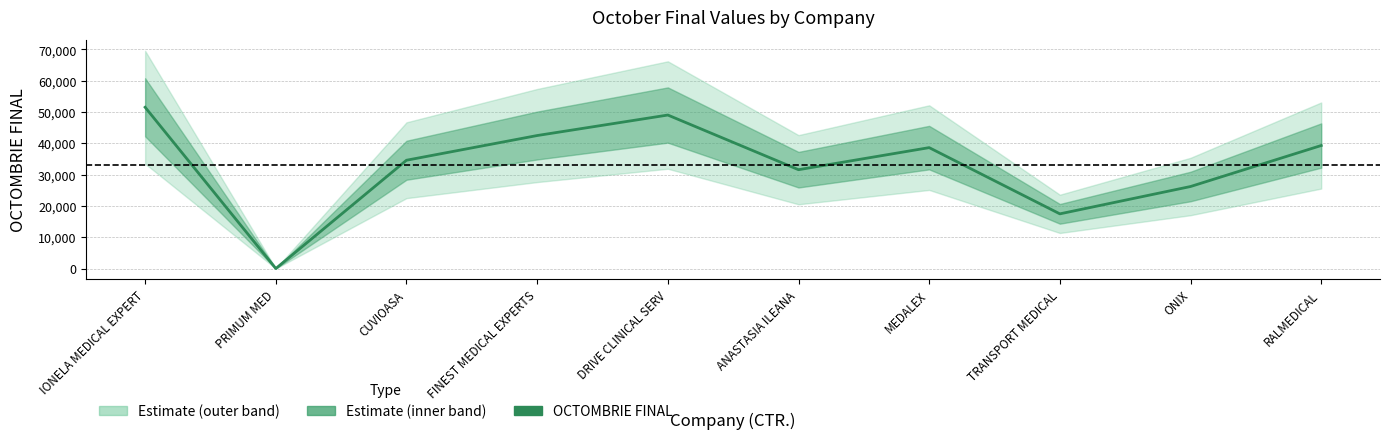

What is the average value?

33080.0